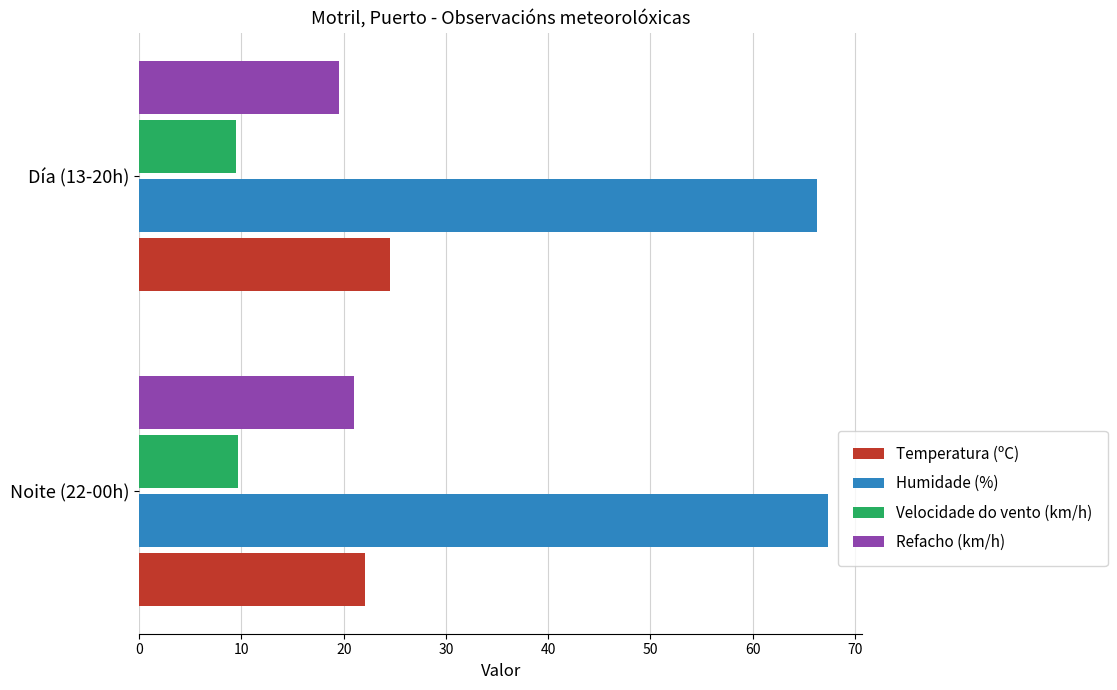

What is the total value across all series at Día (13-20h)?

119.8